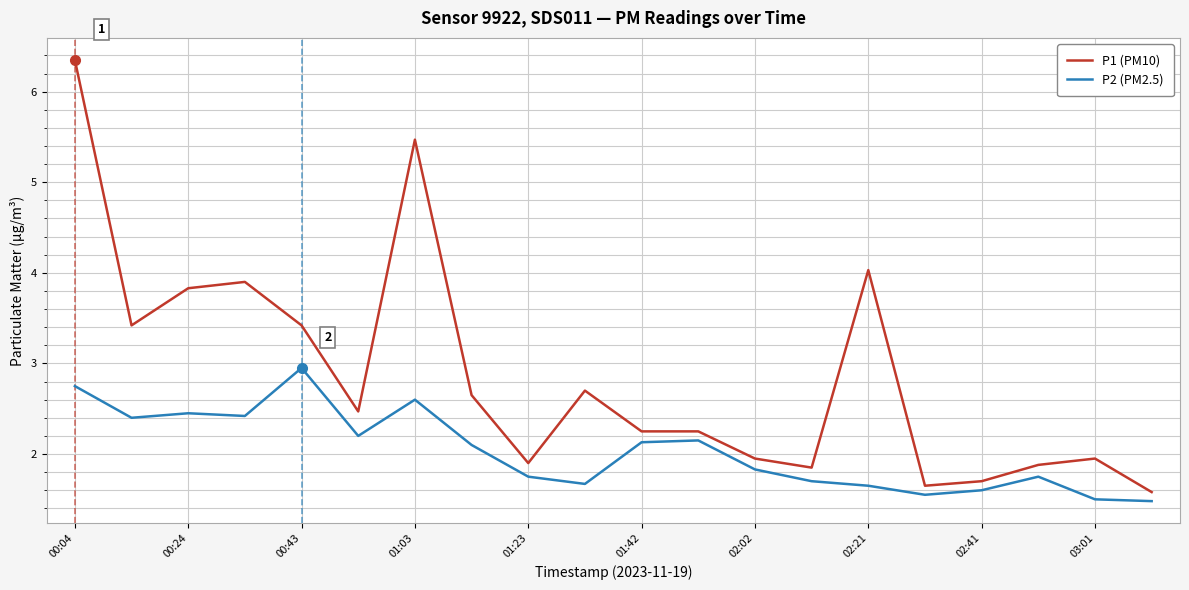

Which series has the widest spread of values?

P1 (PM10)